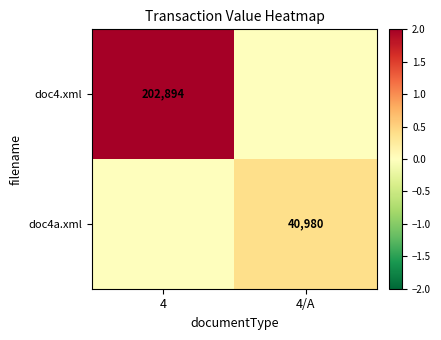

True or false: doc4.xml has a value of 341652 at 4.

False